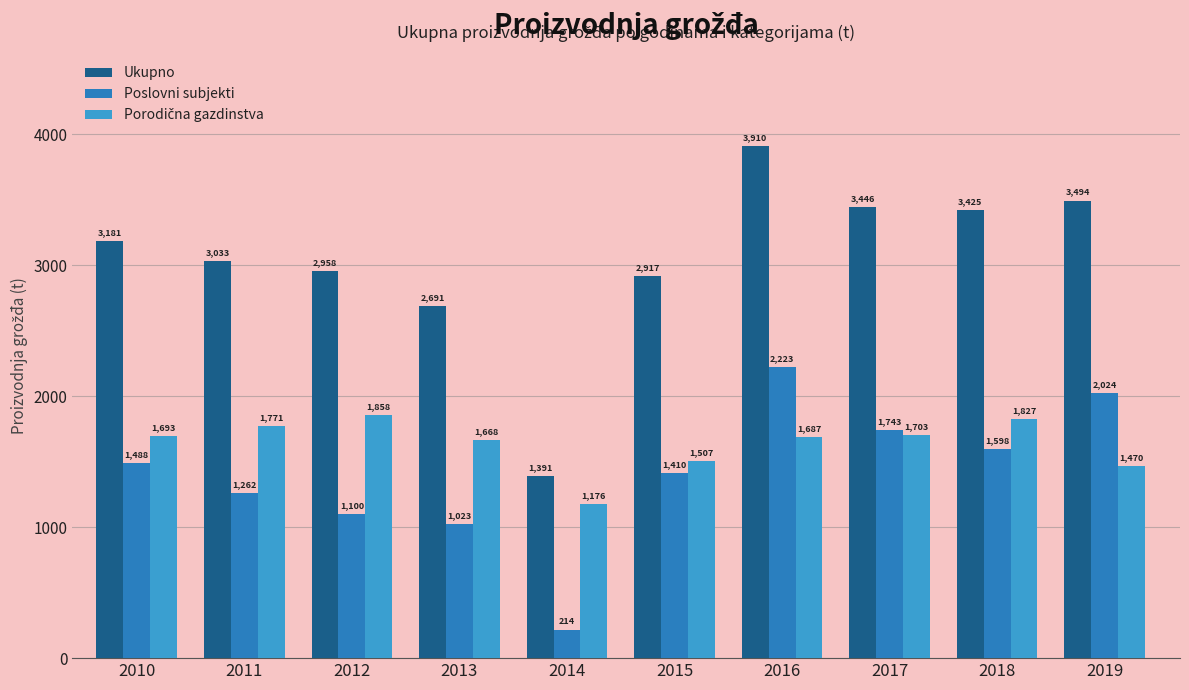

Reading right to left, what are all the values shown in this chart?

Ukupno: 3494	3425	3446	3910	2917	1391	2691	2958	3033	3181
Poslovni subjekti: 2024	1598	1743	2223	1410	214	1023	1100	1262	1488
Porodična gazdinstva: 1470	1827	1703	1687	1507	1176	1668	1858	1771	1693